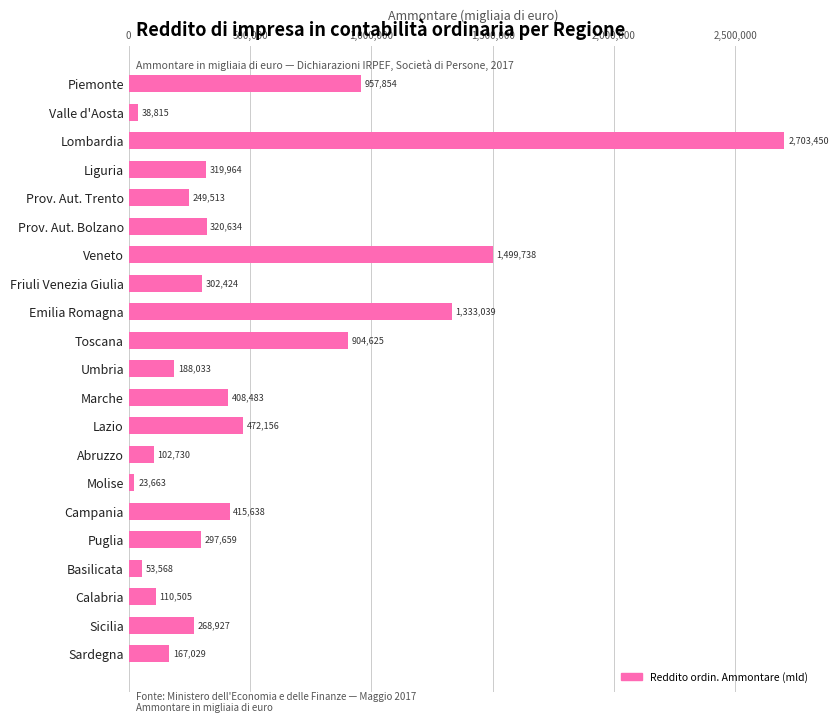

List the labels in order of value, largest first.

Lombardia, Veneto, Emilia Romagna, Piemonte, Toscana, Lazio, Campania, Marche, Prov. Aut. Bolzano, Liguria, Friuli Venezia Giulia, Puglia, Sicilia, Prov. Aut. Trento, Umbria, Sardegna, Calabria, Abruzzo, Basilicata, Valle d'Aosta, Molise